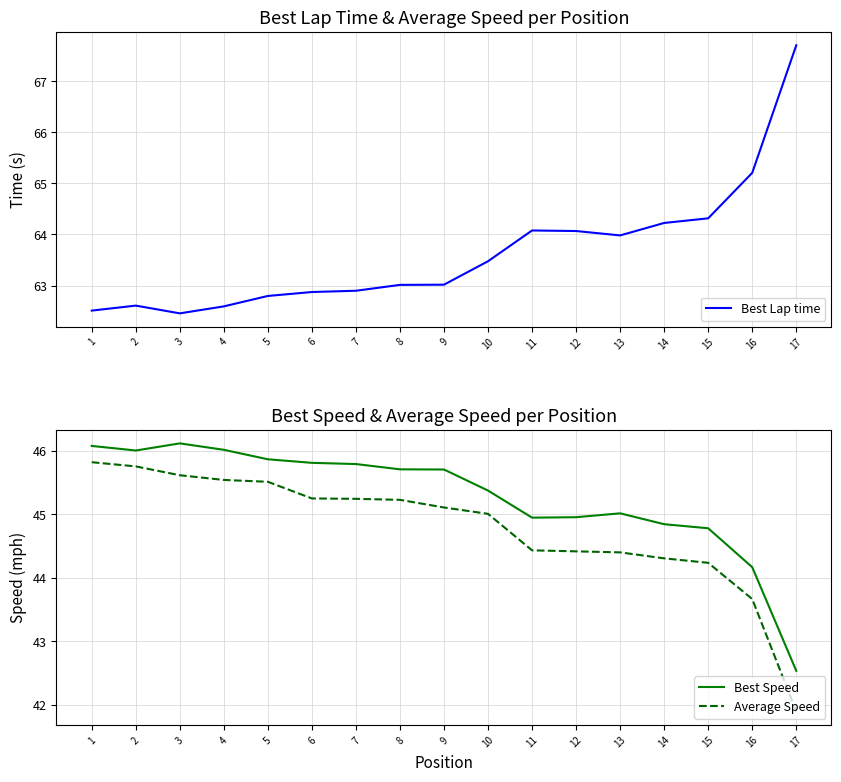

What is the value of the Best Lap time point at the 16th from the left?

65.2